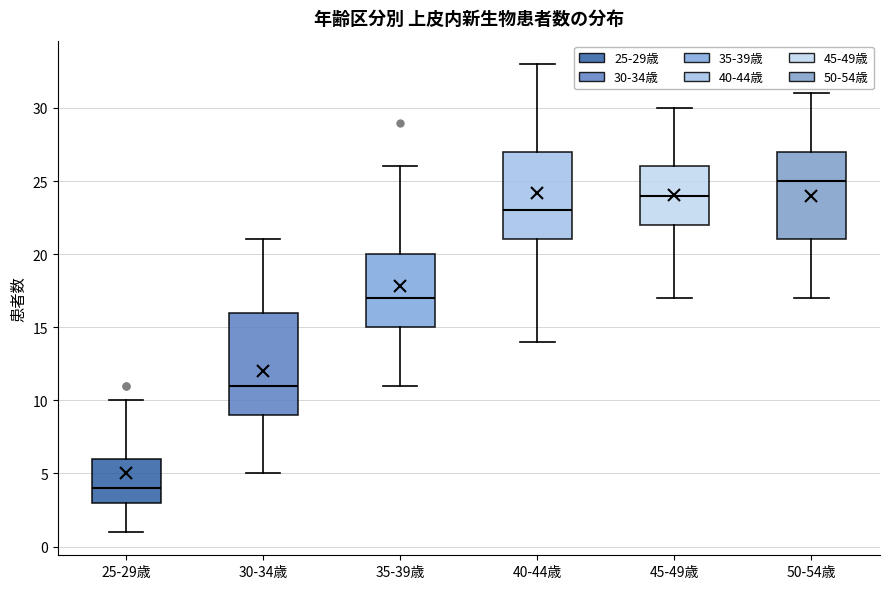

Reading left to right, read every box against the y-axis: the position of its median line, the range the box covers, and the ends of its whiskers. The values are not printed on the chart, so give them approximately, as read against the axis.

25-29歳: median 4, box 3 to 6, whiskers 1 to 10
30-34歳: median 11, box 9 to 16, whiskers 5 to 21
35-39歳: median 17, box 15 to 20, whiskers 11 to 26
40-44歳: median 23, box 21 to 27, whiskers 14 to 33
45-49歳: median 24, box 22 to 26, whiskers 17 to 30
50-54歳: median 25, box 21 to 27, whiskers 17 to 31